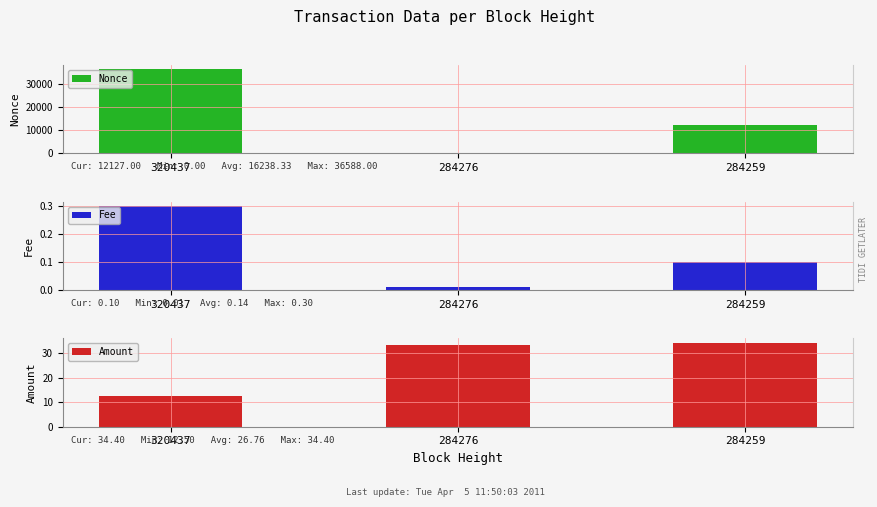

True or false: Fee has a value of 0.0 at 284276.

False